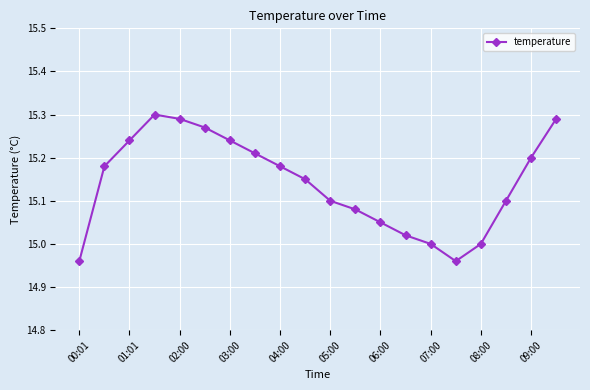

What is the difference between the maximum and minimum values?

0.3